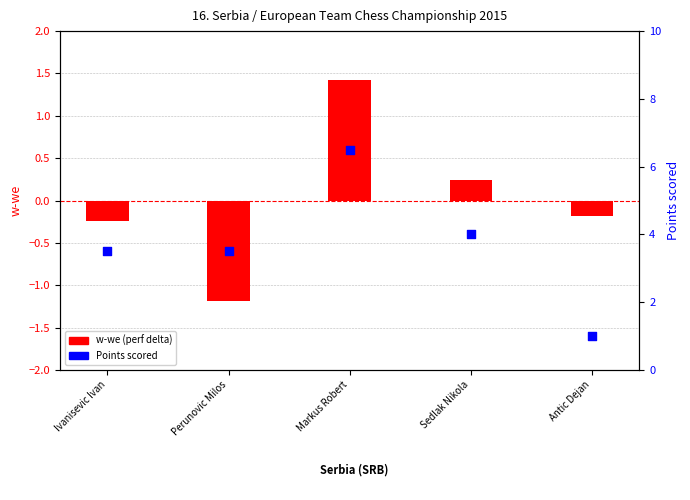

Which series has the largest total across all categories?

Points scored